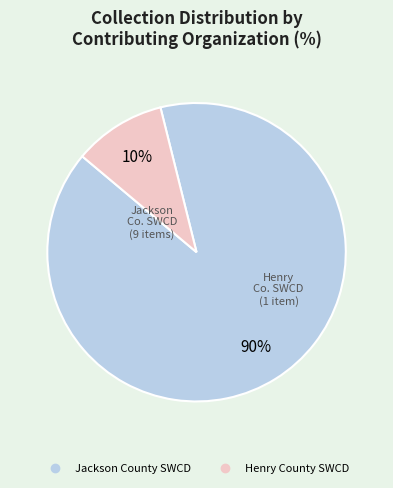

Does any single category account for the majority?

Yes